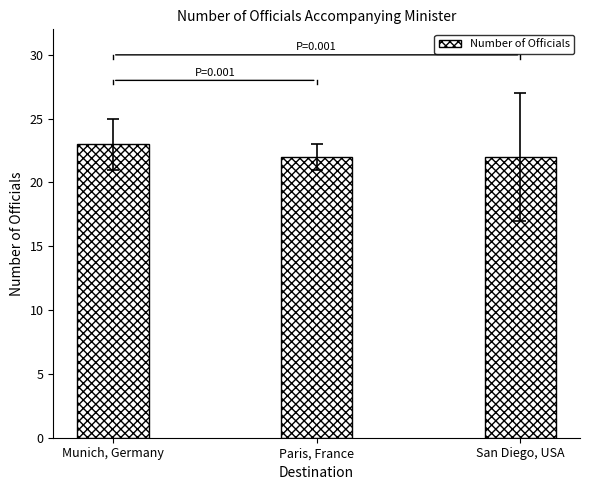

Read the value at Paris, France.

22